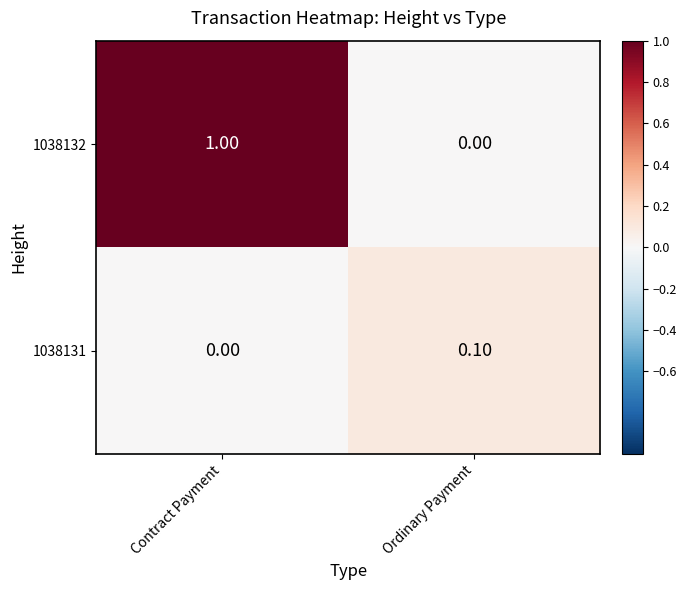

Rank the series by their average value, from highest to lowest.

1038132, 1038131